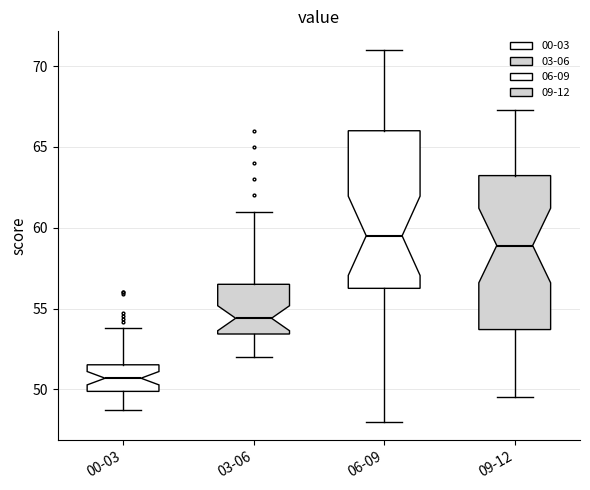

Reading left to right, transcribe this box plot: for each box, give where its median line is, the range the box spans, and where its two whiskers end, as read against the y-axis. The values are not printed on the chart, so give them approximately, as read against the axis.

00-03: median 50.5, box 50.0 to 51.5, whiskers 48.5 to 54.0
03-06: median 54.5, box 53.5 to 56.5, whiskers 52.0 to 61.0
06-09: median 59.5, box 56.5 to 66.0, whiskers 48.0 to 71.0
09-12: median 59.0, box 53.5 to 63.0, whiskers 49.5 to 67.5